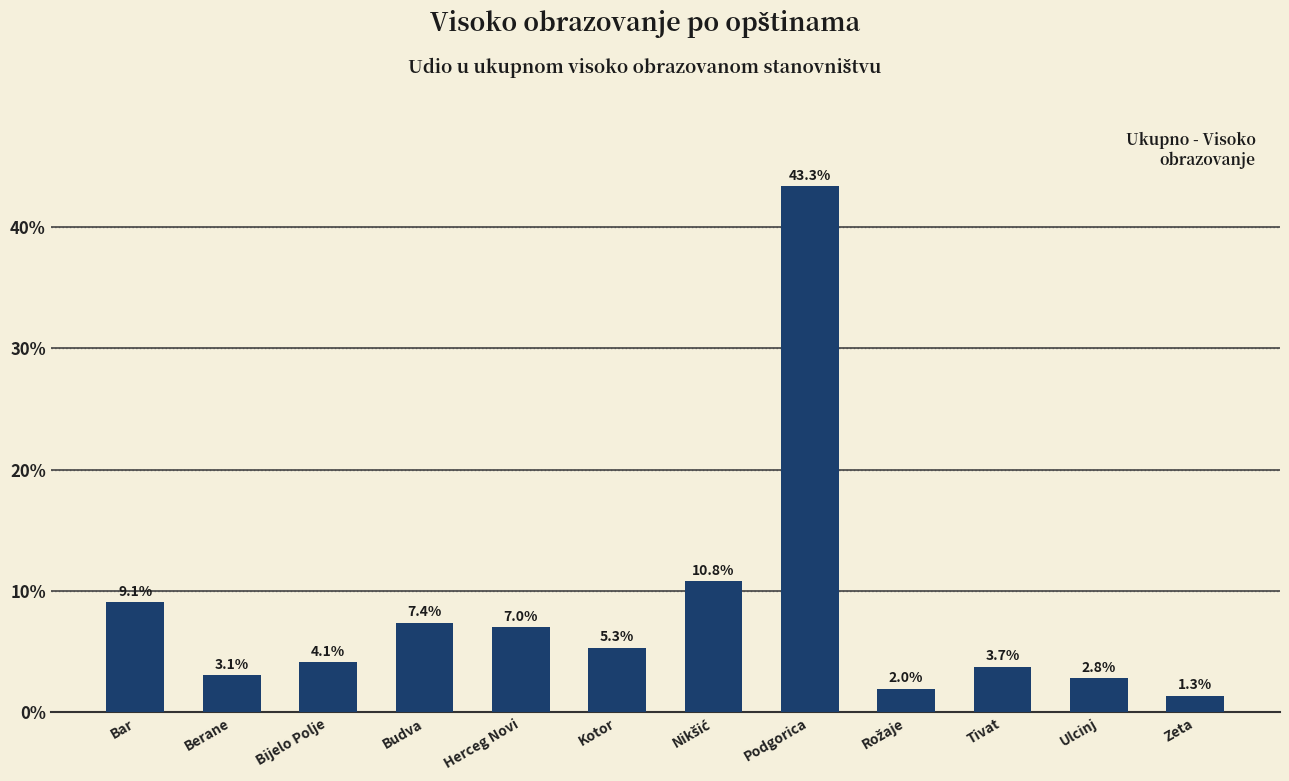

Which label corresponds to the smallest value in the chart?

Zeta